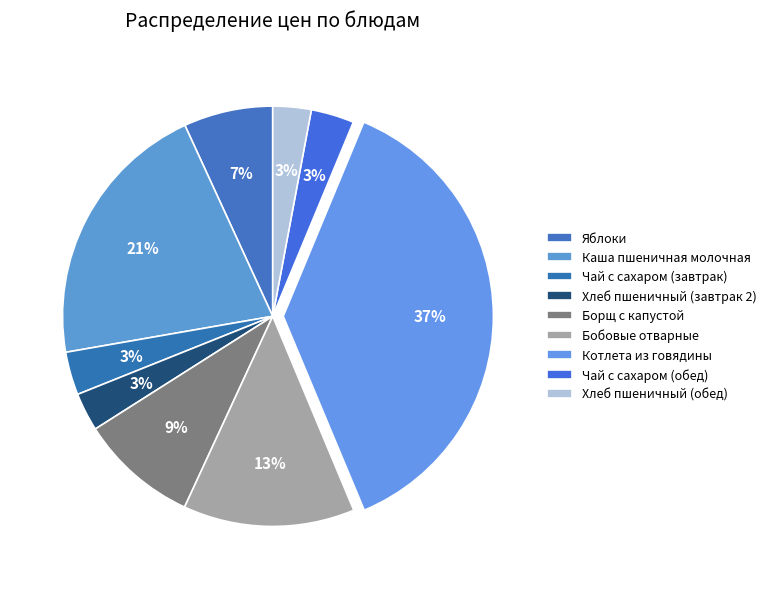

Is the sum of Бобовые отварные and Чай с сахаром (завтрак) greater than half?

No